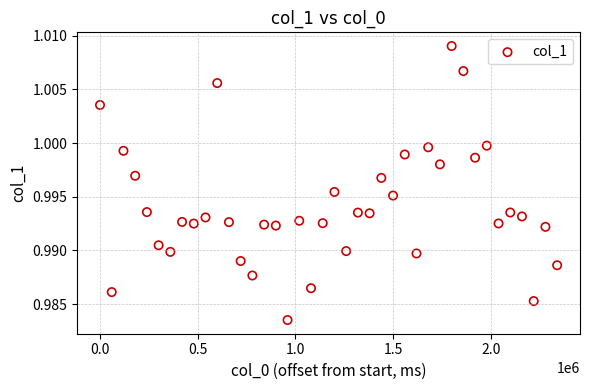

What is the range of X values (max minus min)?

2340000.0